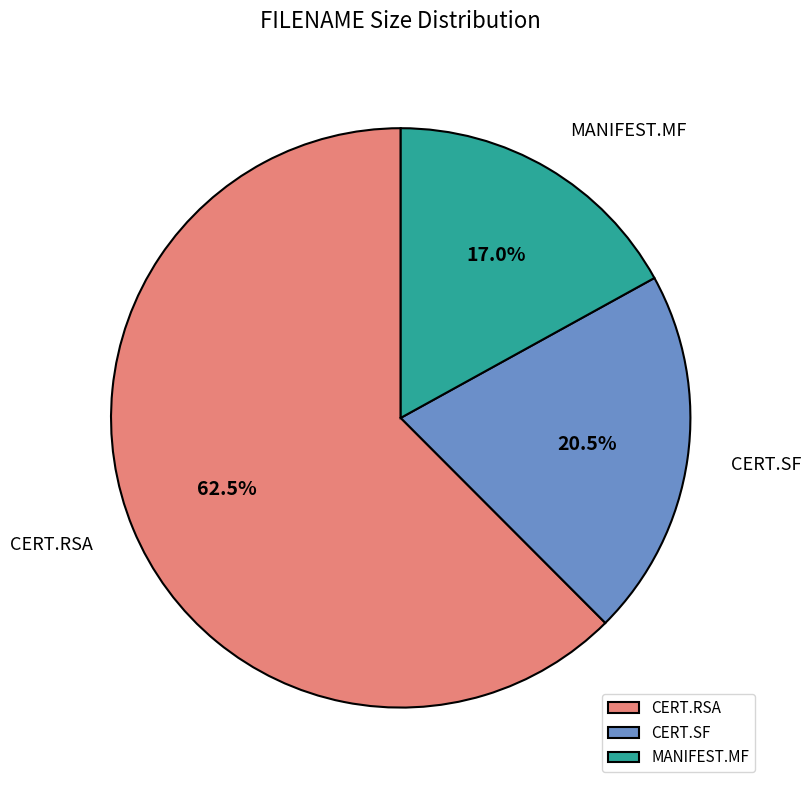

What is the largest slice in the pie chart?

CERT.RSA